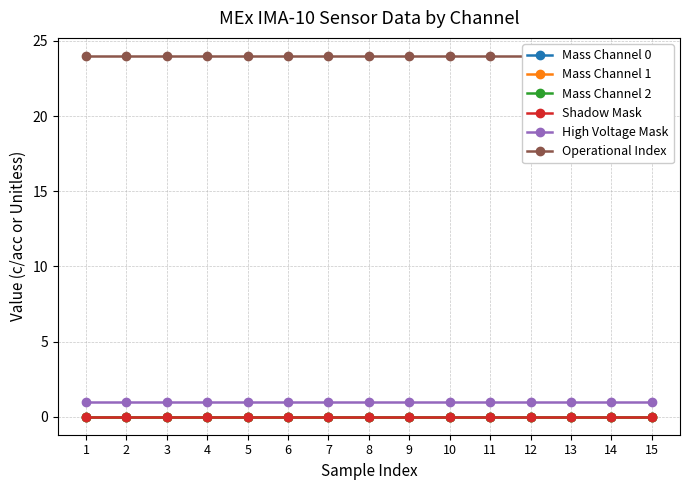

At which category is the sum across all series the highest?

1